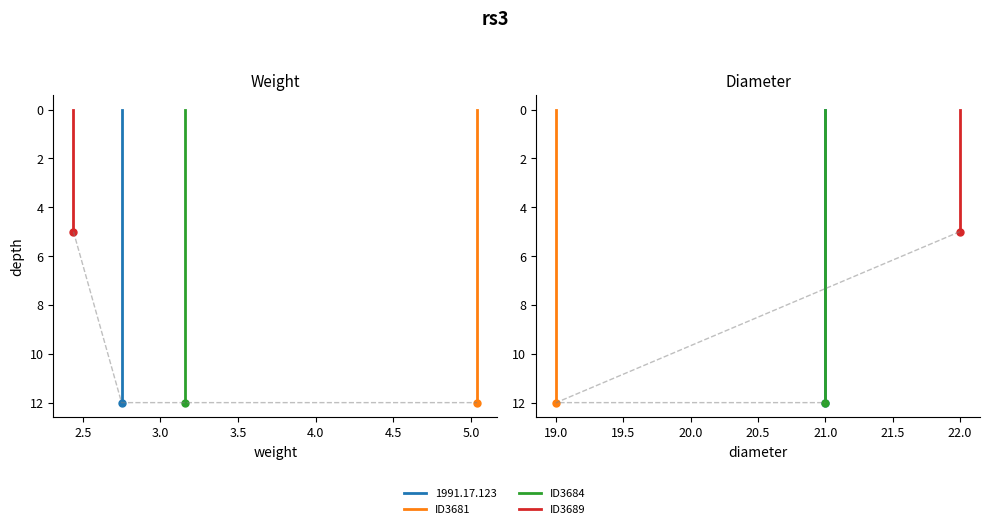

Is it true that ID3689 equals 0 at 22.0?

True